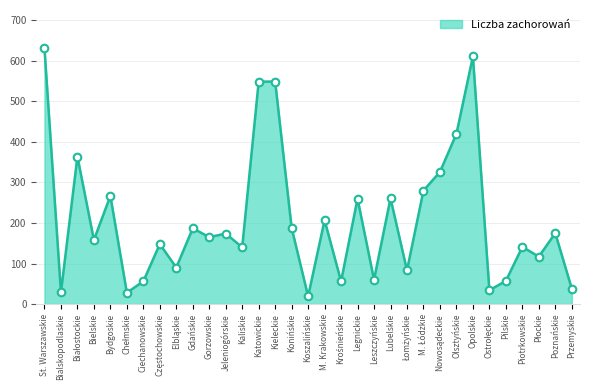

Between Bialskopodlaskie and Legnickie, which is larger?

Legnickie